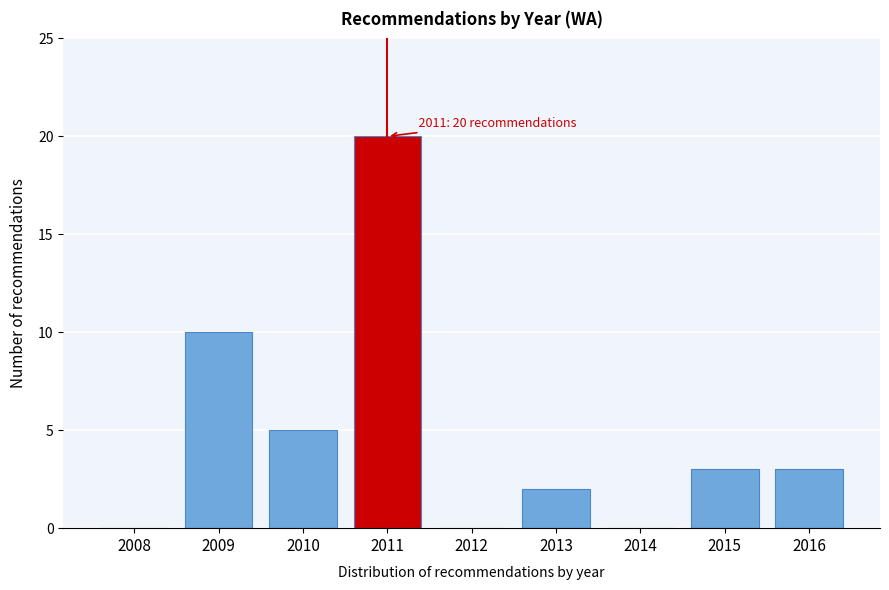

Reading right to left, transcribe all the data shown in this chart.

2016=3	2015=3	2014=0	2013=2	2012=0	2011=20	2010=5	2009=10	2008=0